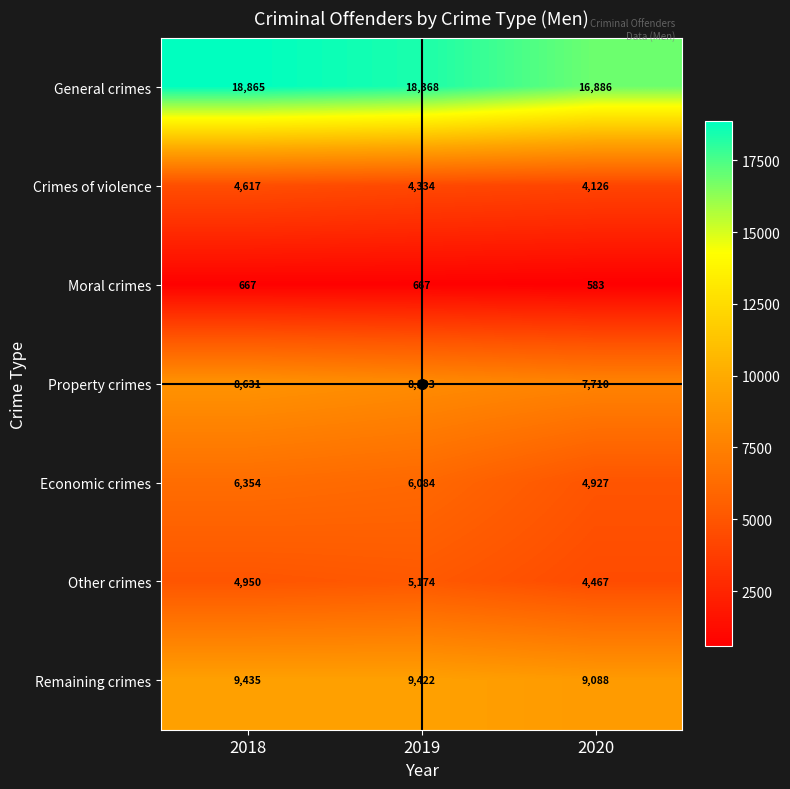

At 2020, list the series in order from smallest to largest.

Moral crimes, Crimes of violence, Other crimes, Economic crimes, Property crimes, Remaining crimes, General crimes